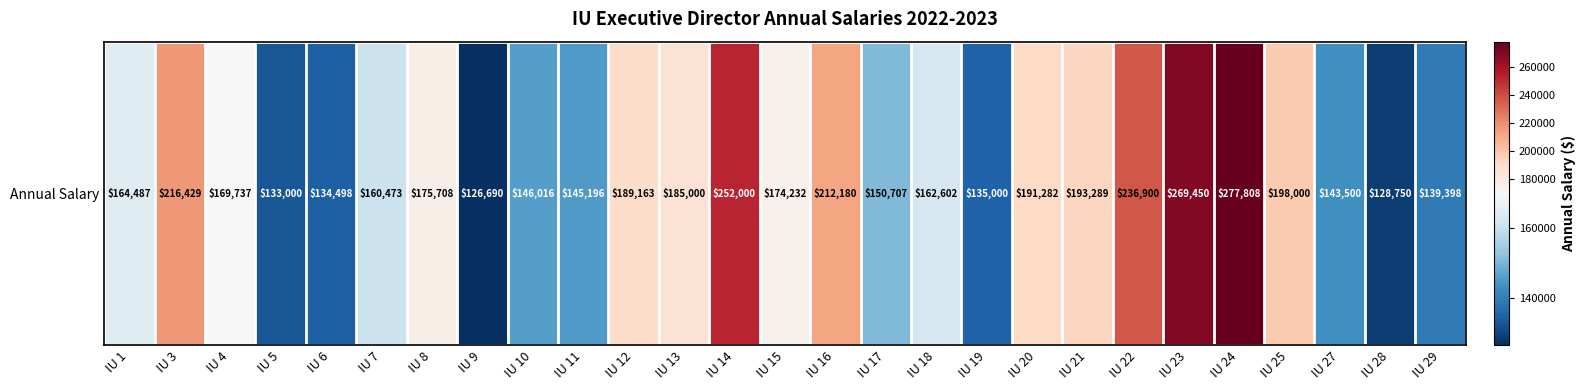

Read the value at IU 1, to the nearest 10.

164490